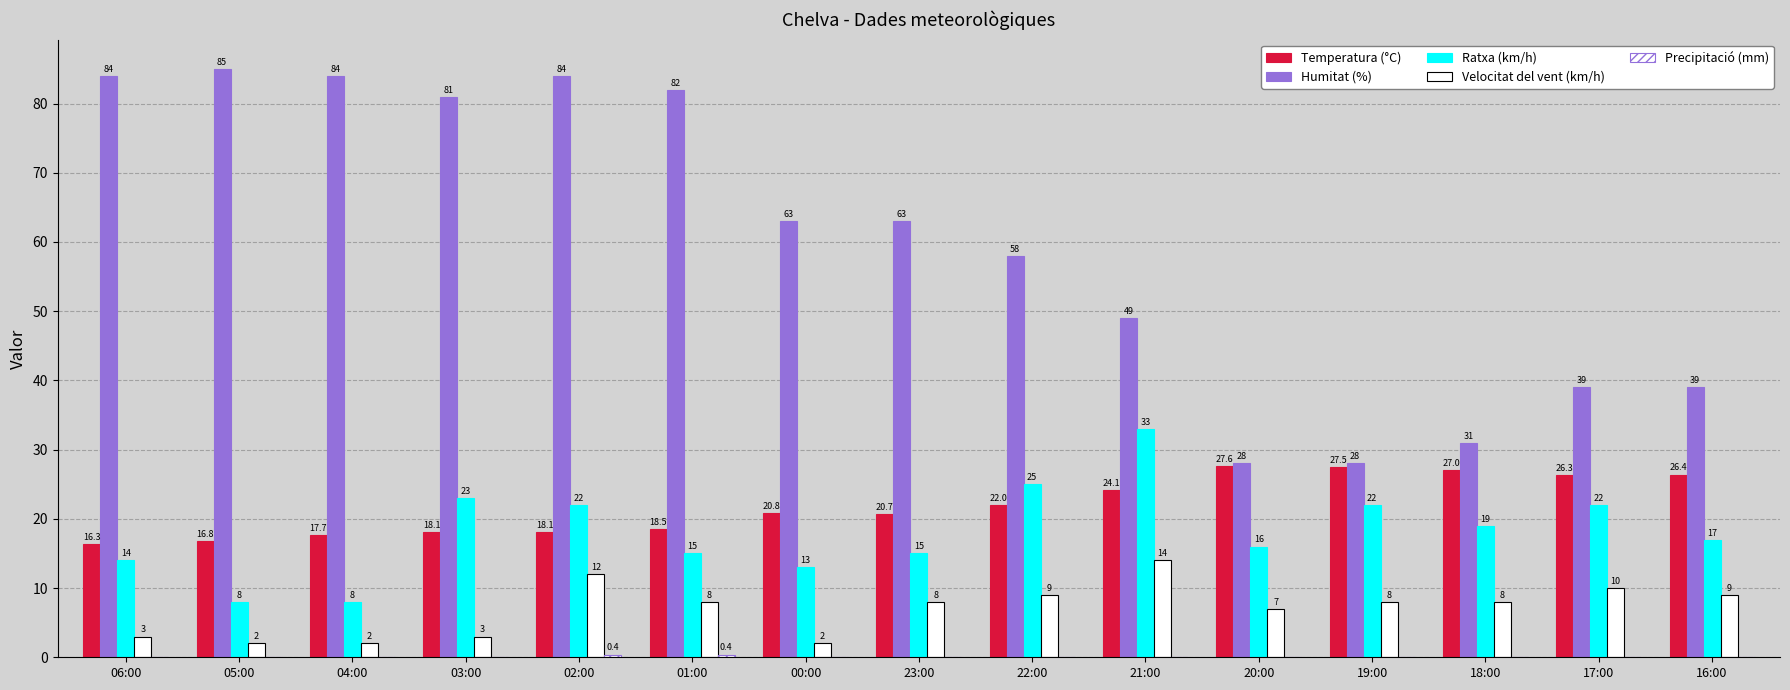

What is the total value across all series at 20:00?

78.6